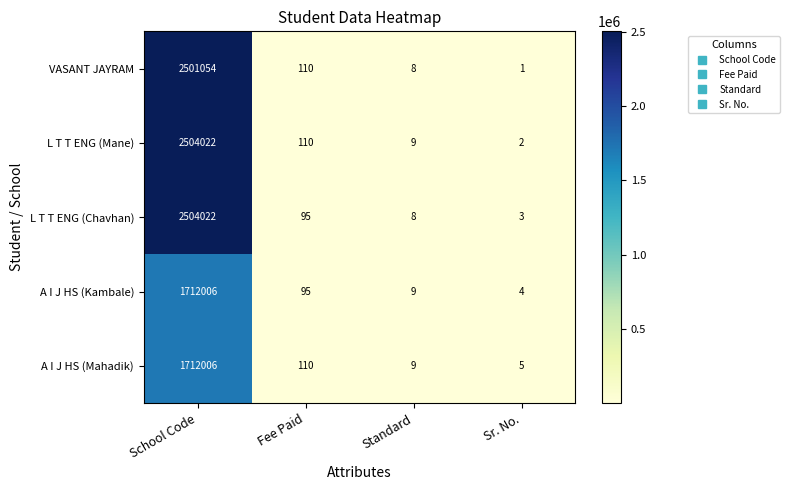

What is the difference between the L T T ENG (Mane) values at Sr. No. and School Code?

2504020